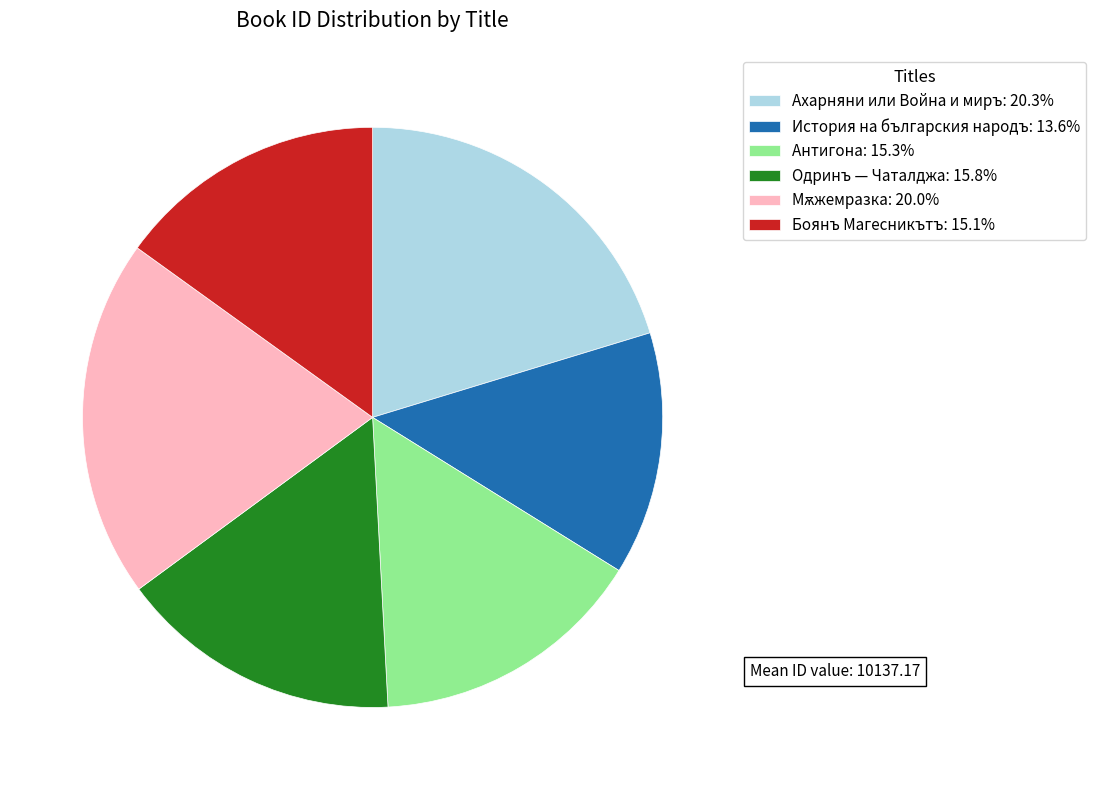

Count the number of slices in the pie.

6